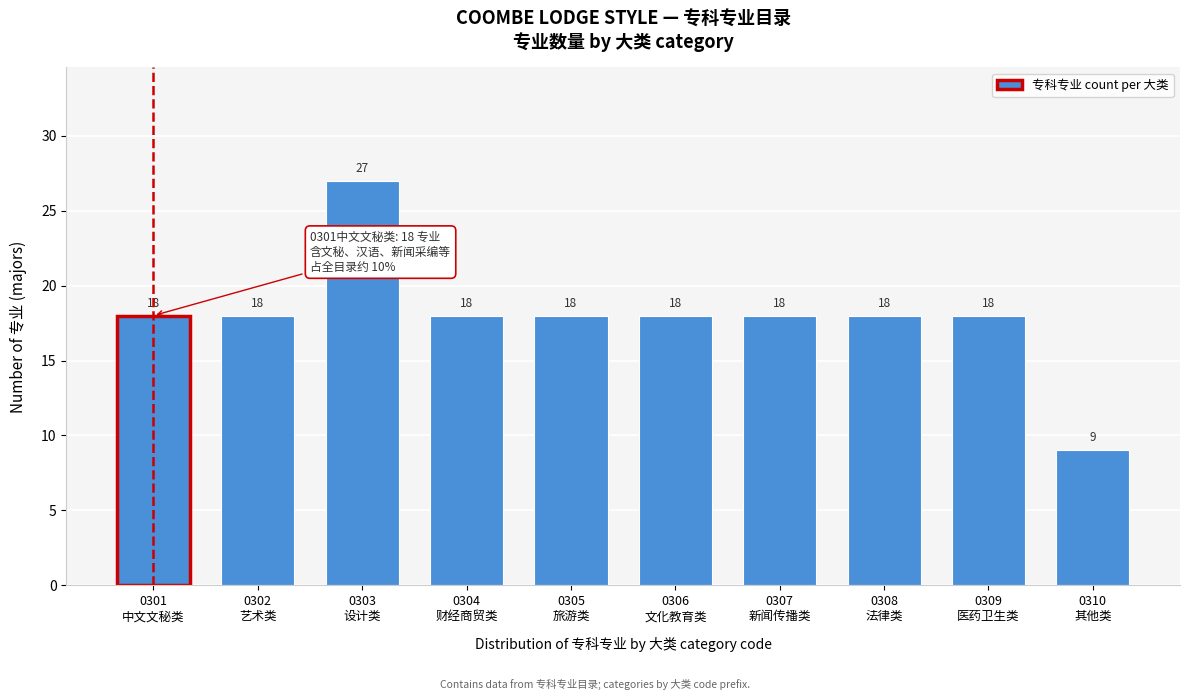

Reading left to right, list all the values displayed in this chart.

18	18	27	18	18	18	18	18	18	9